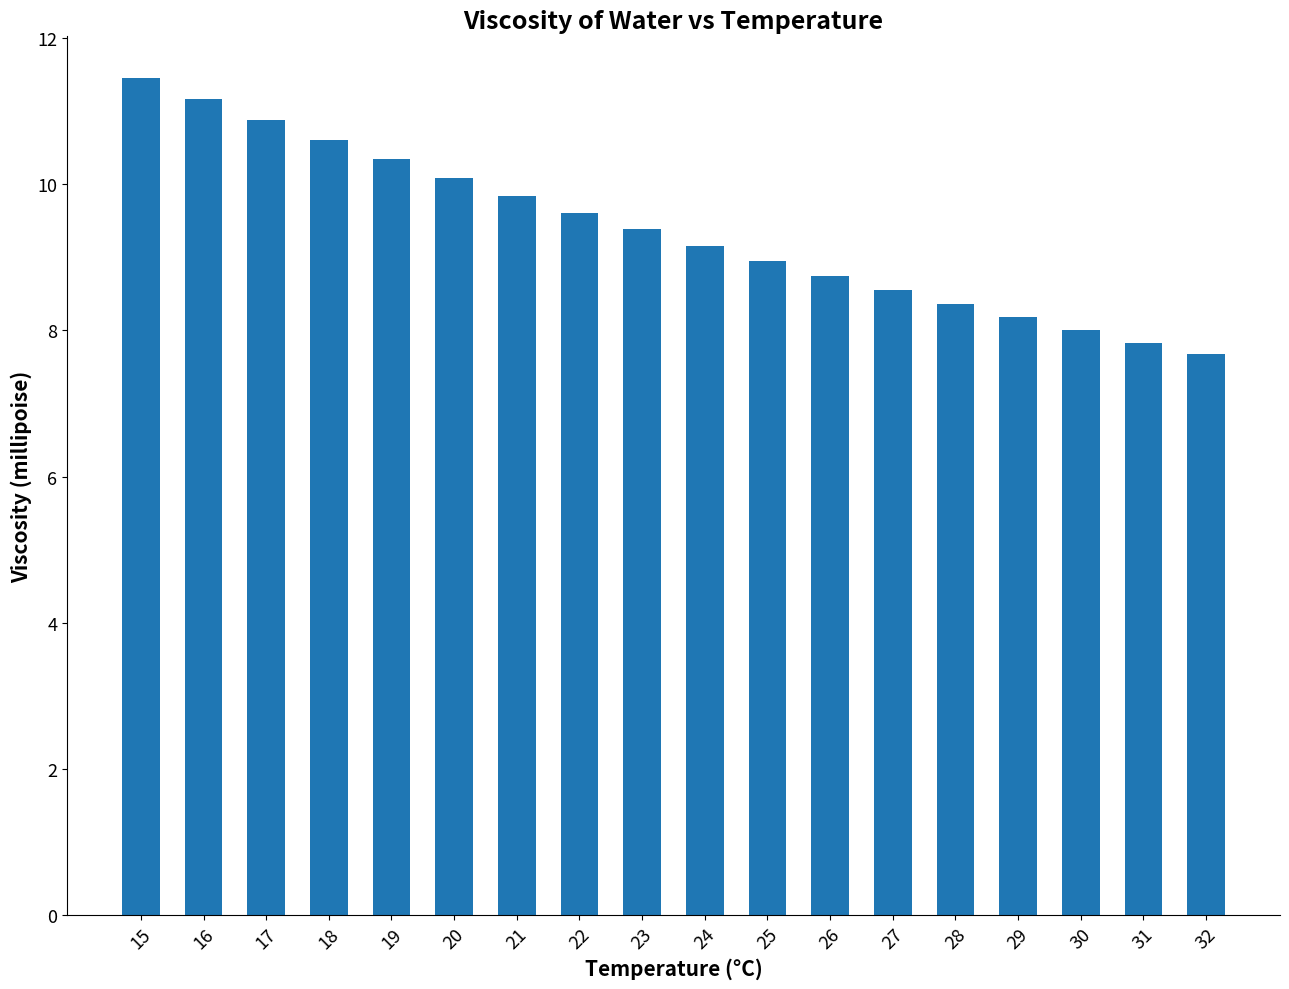

How many categories are shown in the chart?

18